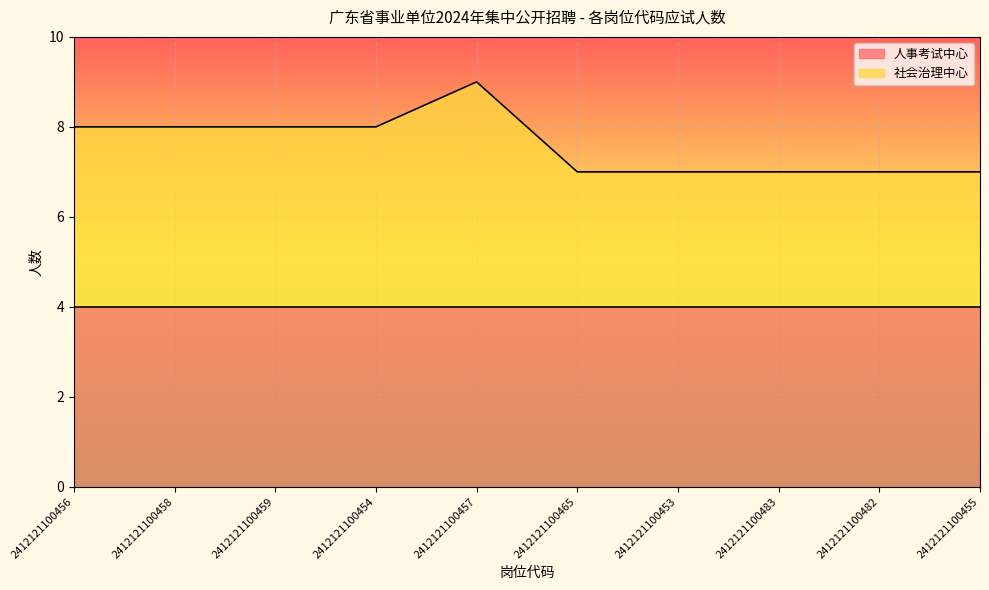

What is the ratio of the value at 2412121100457 to the value at 2412121100483?

1.3